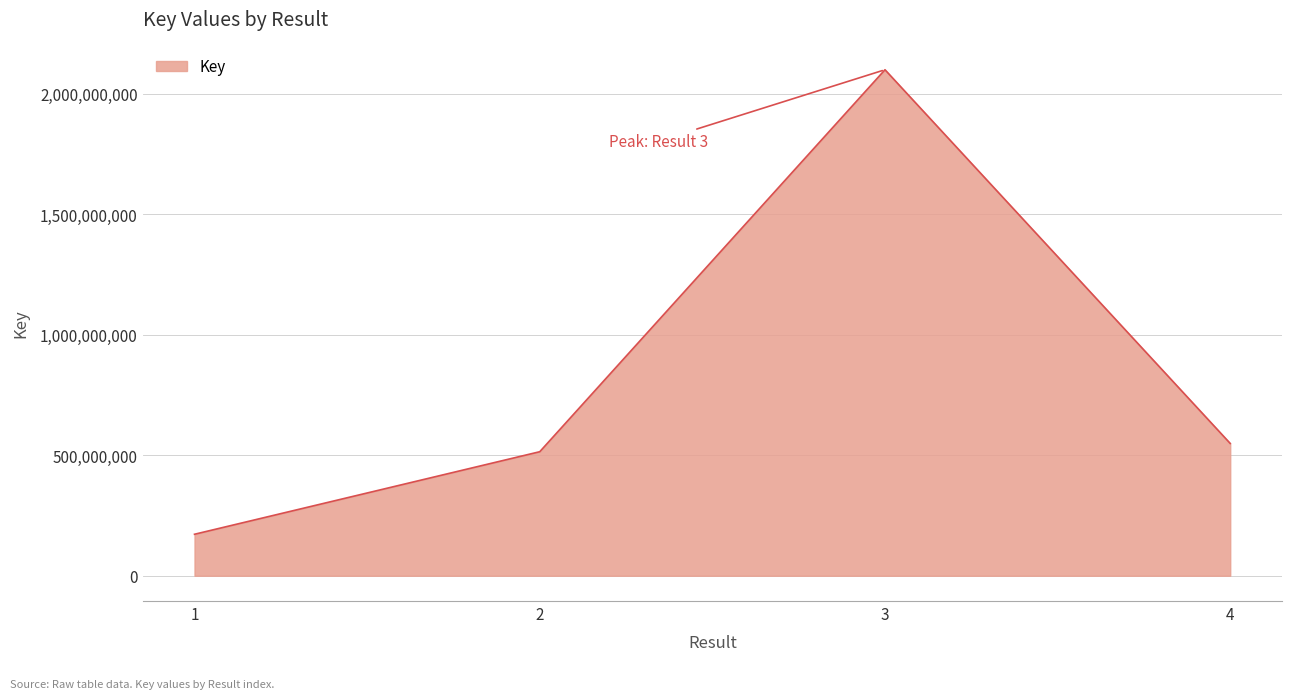

Count the number of data series in this chart.

1